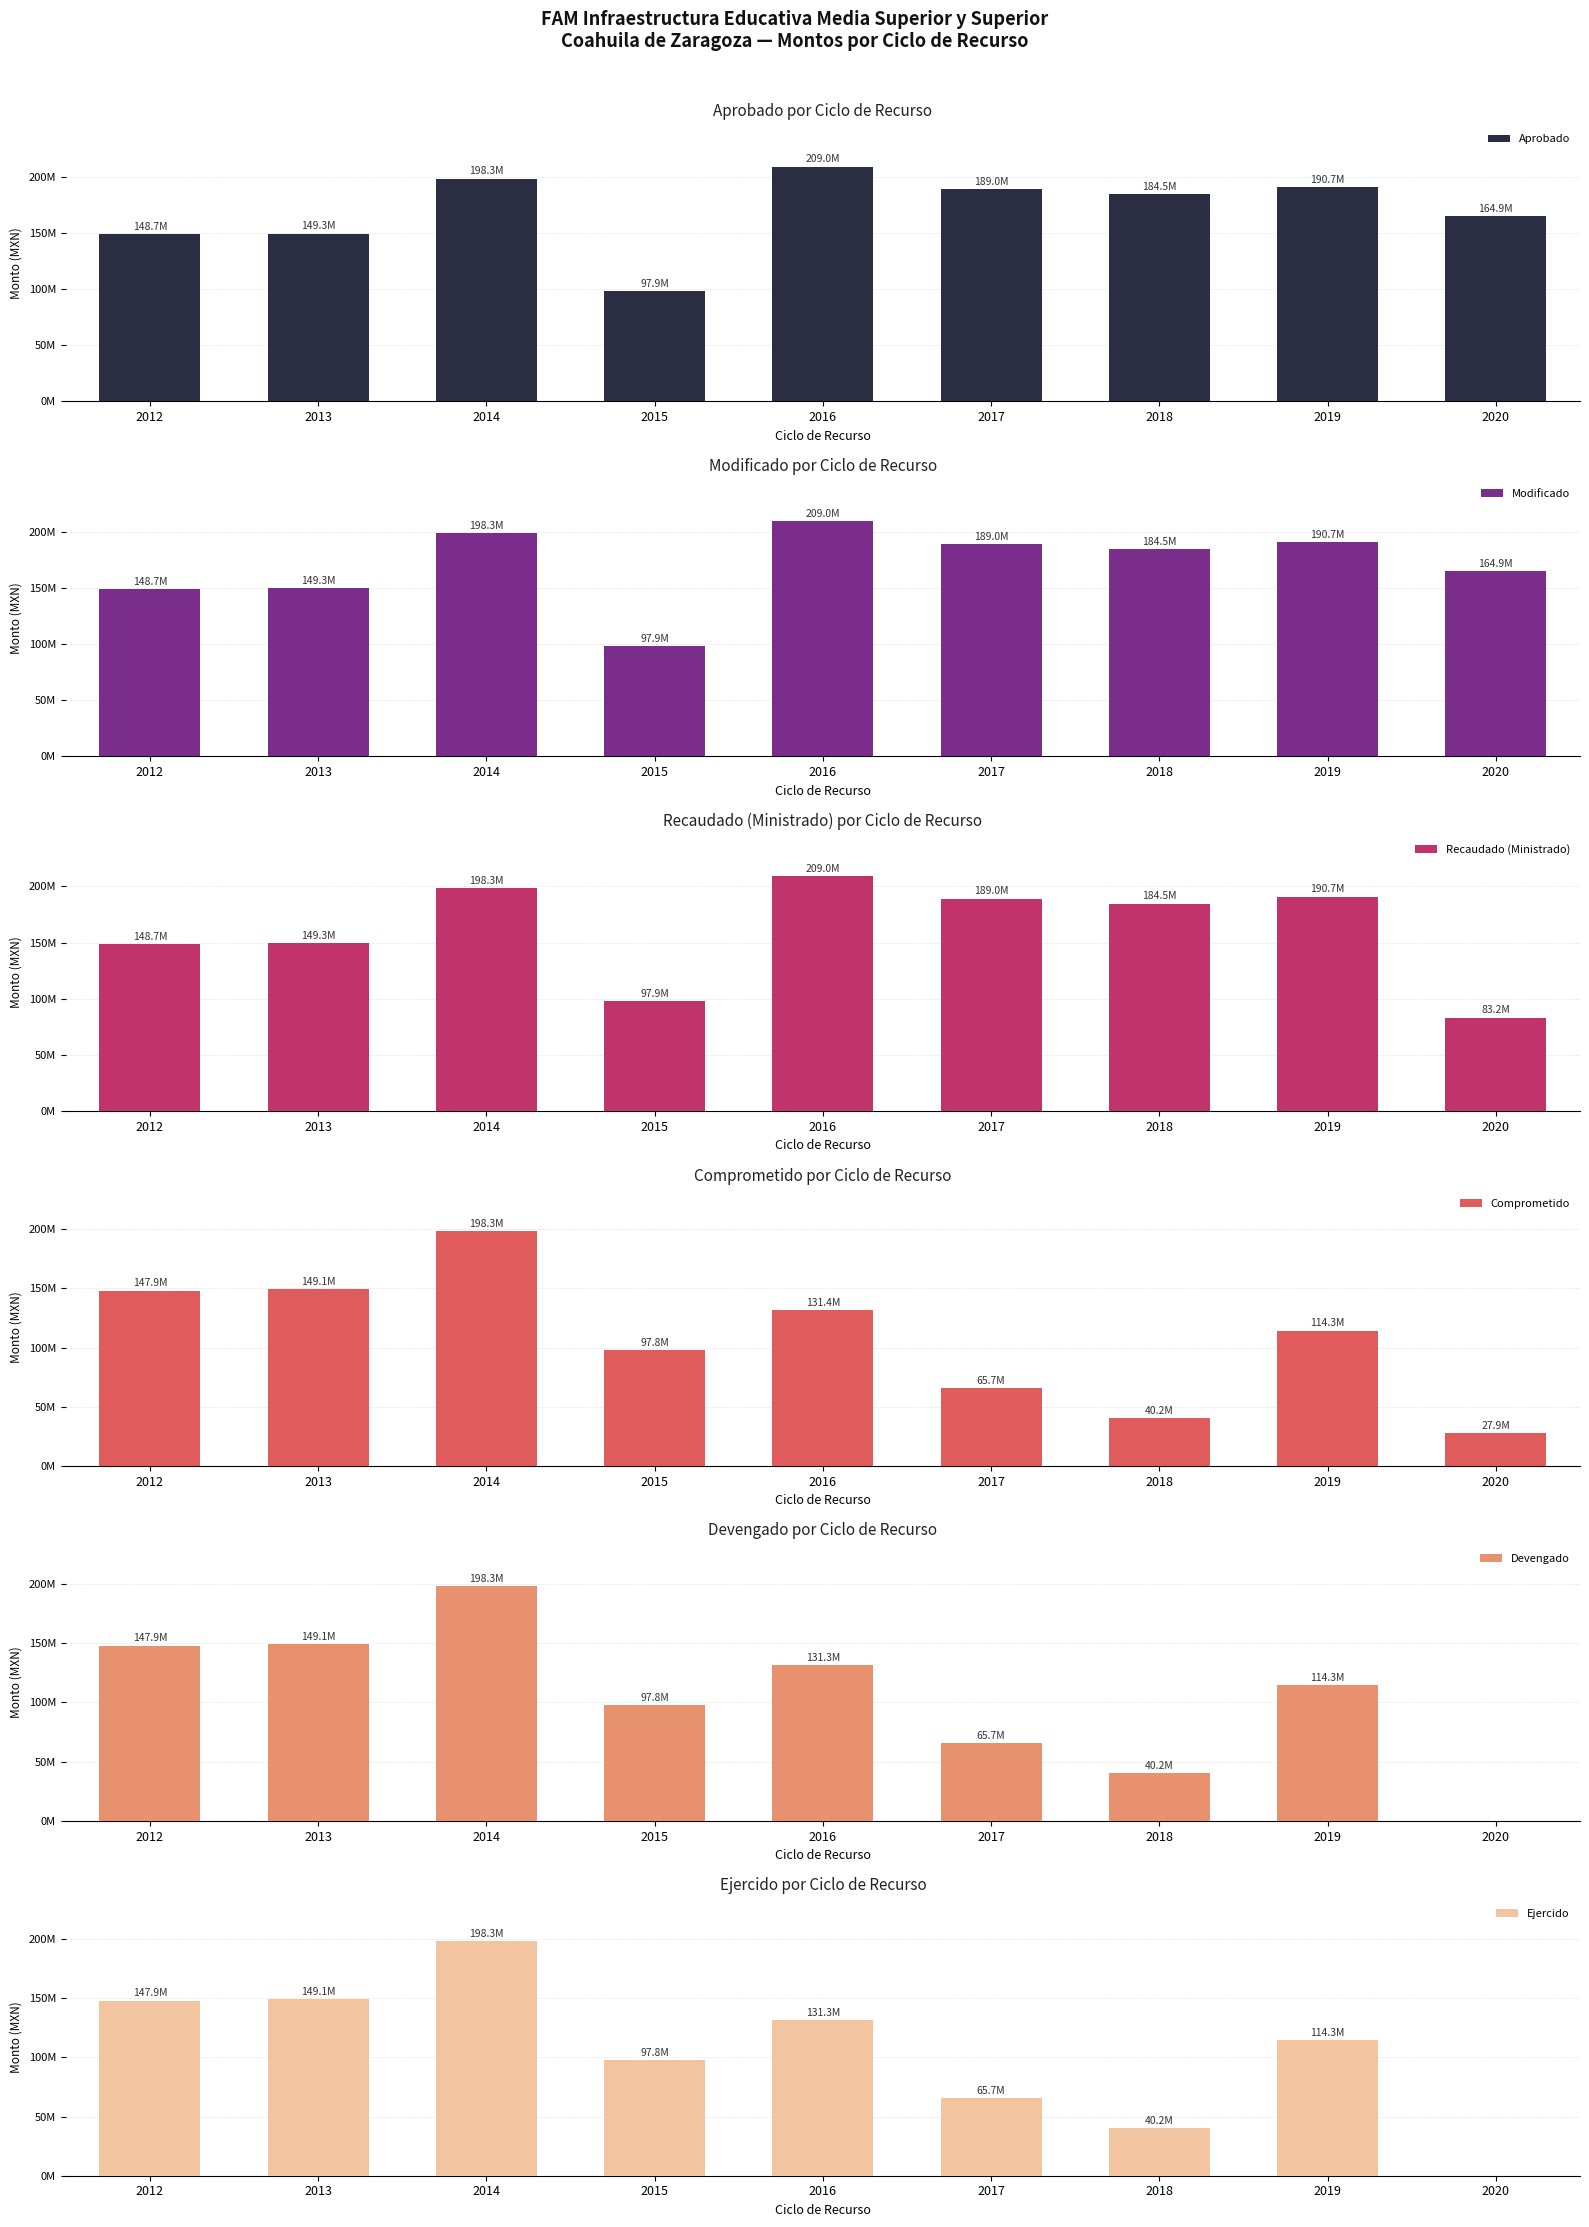

Between 2018 and 2020, which is larger?

2018